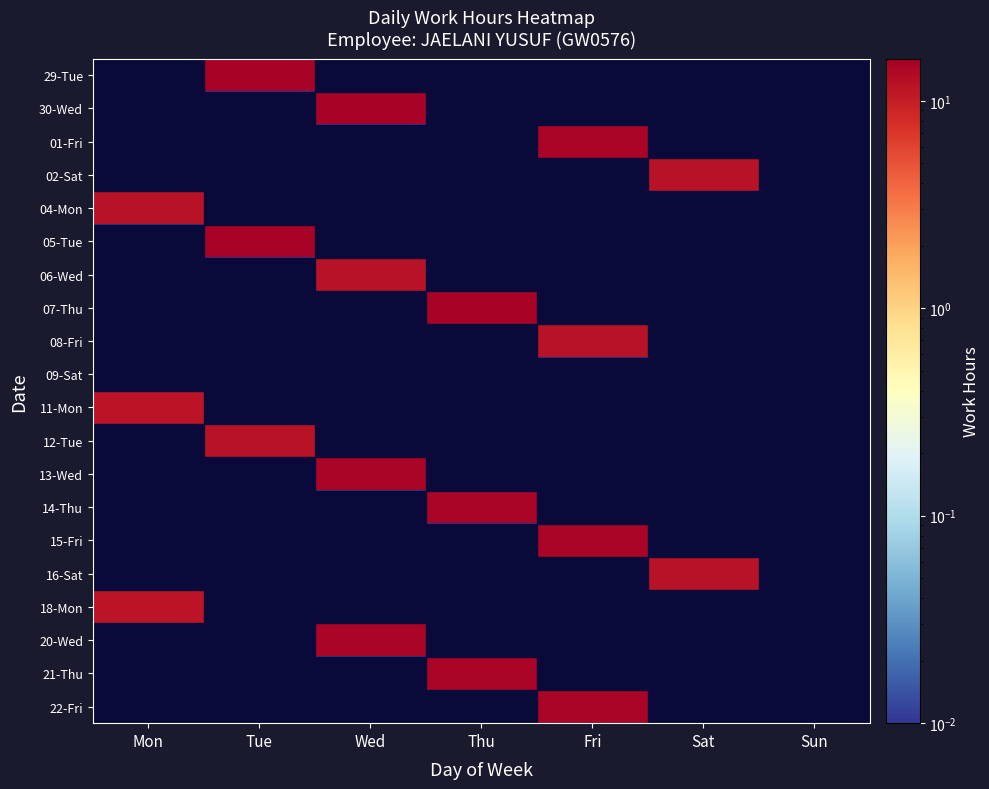

At Sun, list the series in order from smallest to largest.

29-Tue, 30-Wed, 01-Fri, 02-Sat, 04-Mon, 05-Tue, 06-Wed, 07-Thu, 08-Fri, 09-Sat, 11-Mon, 12-Tue, 13-Wed, 14-Thu, 15-Fri, 16-Sat, 18-Mon, 20-Wed, 21-Thu, 22-Fri